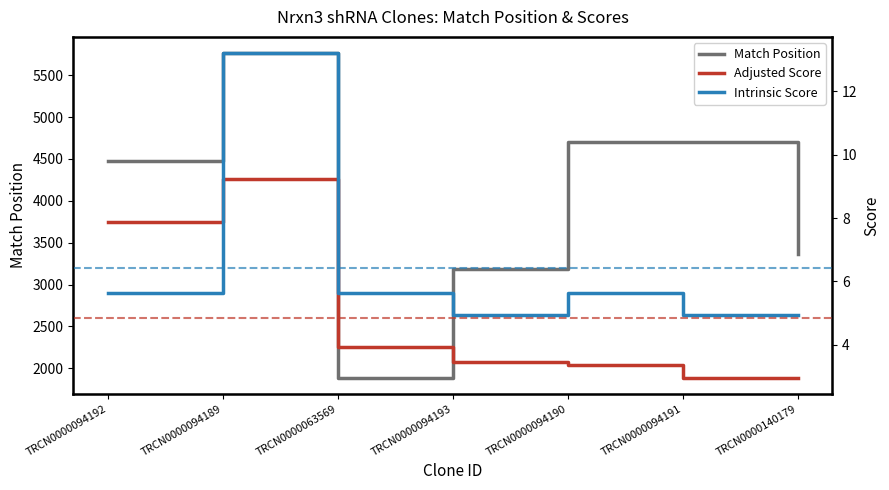

Reading left to right, transcribe all the data shown in this chart.

Match Position: 4476.0	5763.0	1889.0	3180.0	4697.0	4696.0	3360.0
Adjusted Score: 7.9	9.2	3.9	3.5	3.4	3.0	3.0
Intrinsic Score: 5.6	13.2	5.6	5.0	5.6	5.0	5.0